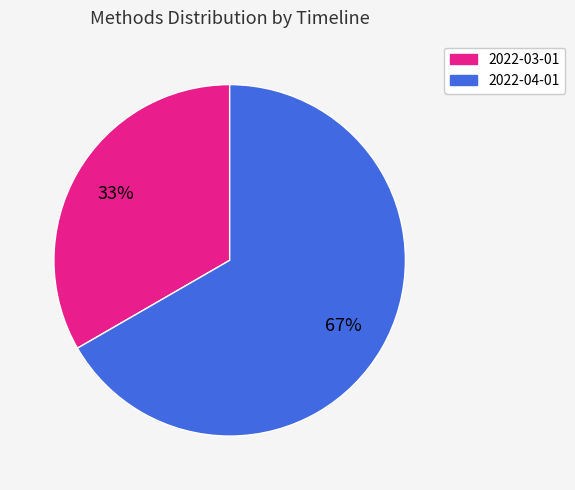

What is the largest slice in the pie chart?

2022-04-01